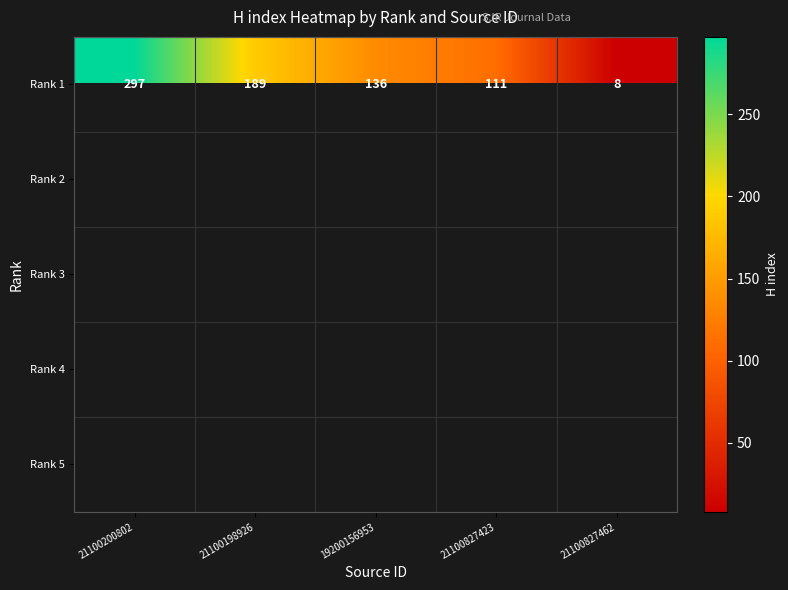

The Rank 1 series shows 8 at 21100827462. True or false?

True